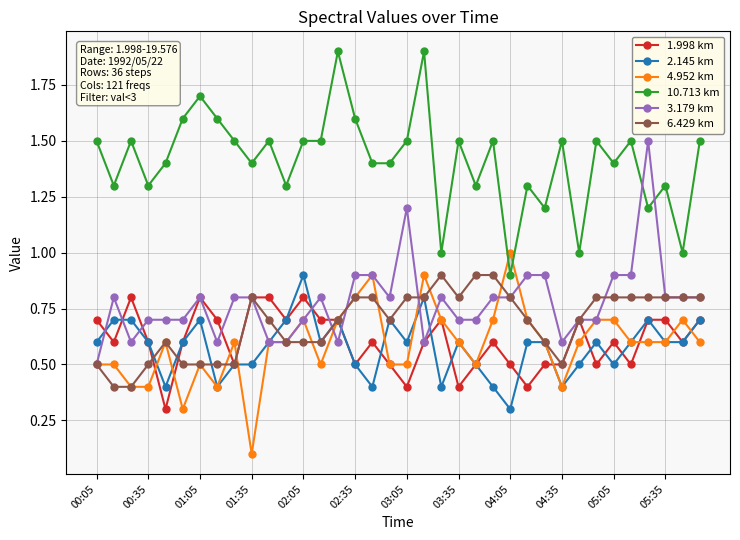

What is the maximum value shown in the chart?

1.9